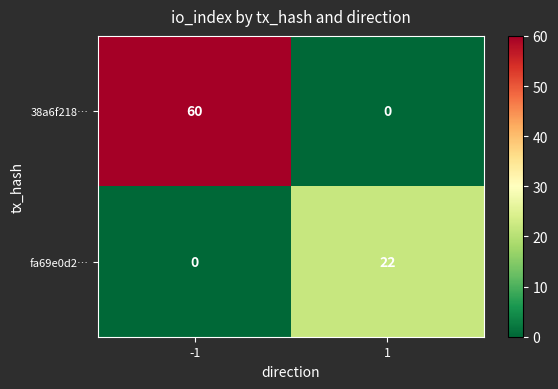

What is the difference between the highest and lowest values at 1?

22